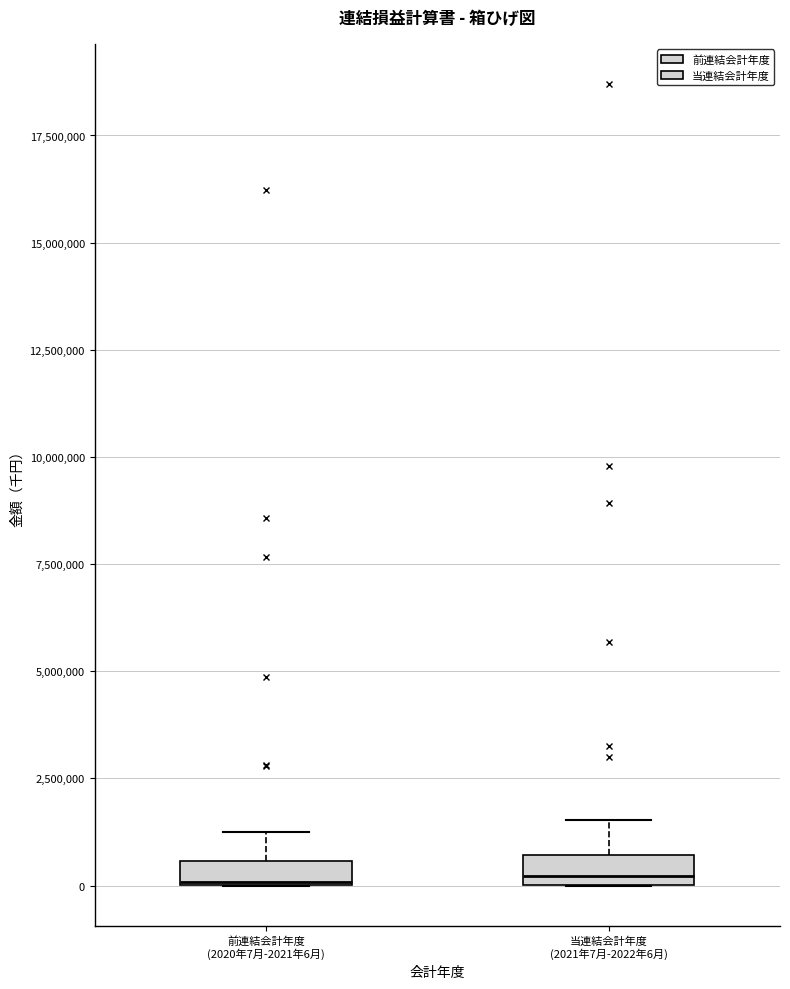

Where is the lower edge of the box for 当連結会計年度 (2021年7月-2022年6月) on the y-axis? The values are not printed on the chart, so give them approximately, as read against the axis.

0